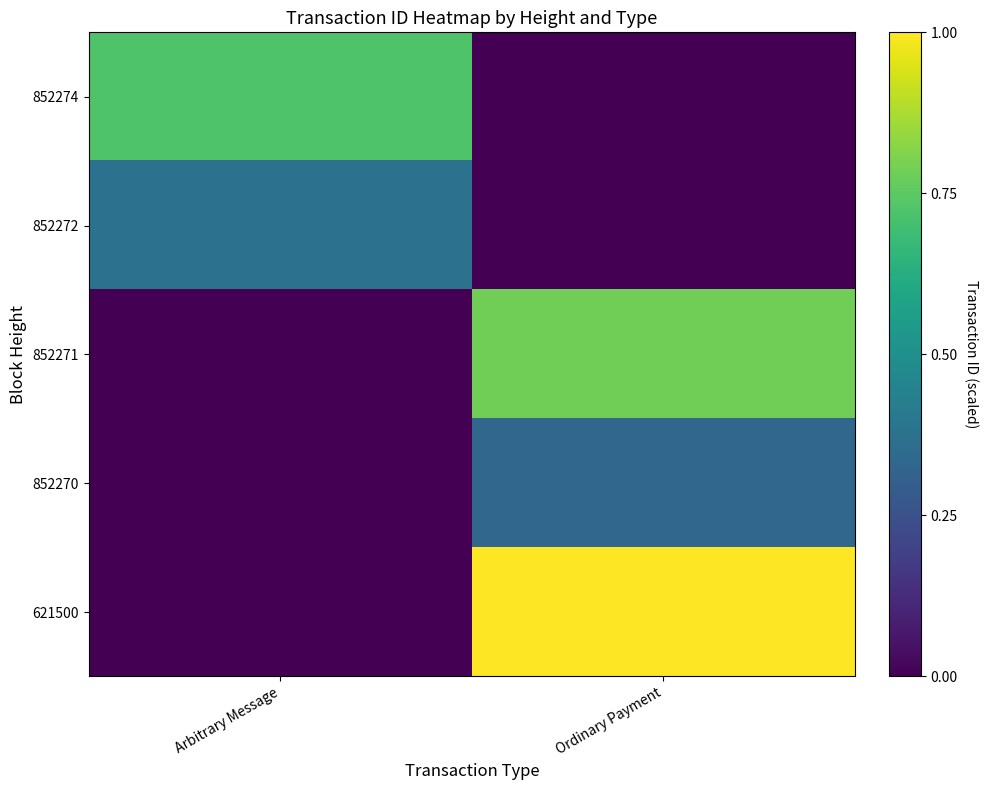

Rank the series by their maximum value, from highest to lowest.

621500, 852271, 852274, 852272, 852270